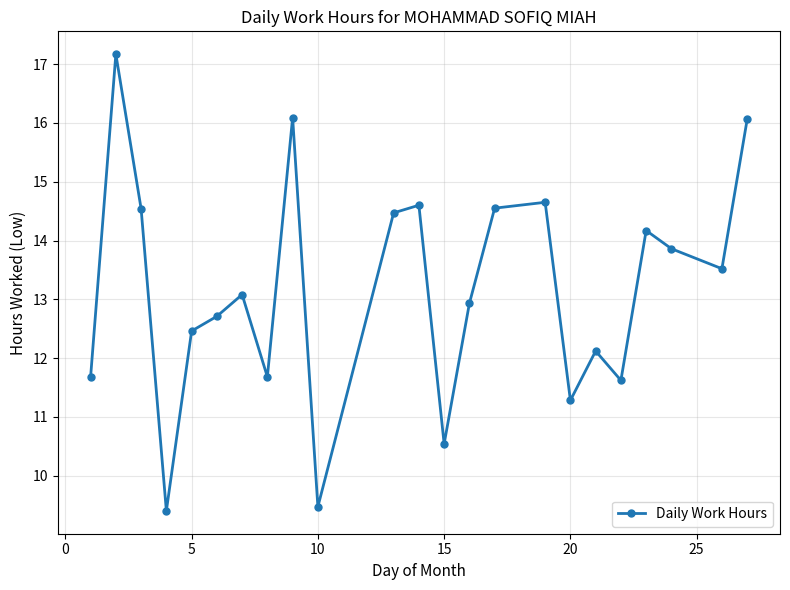

What is the difference between the maximum and minimum values?

7.8